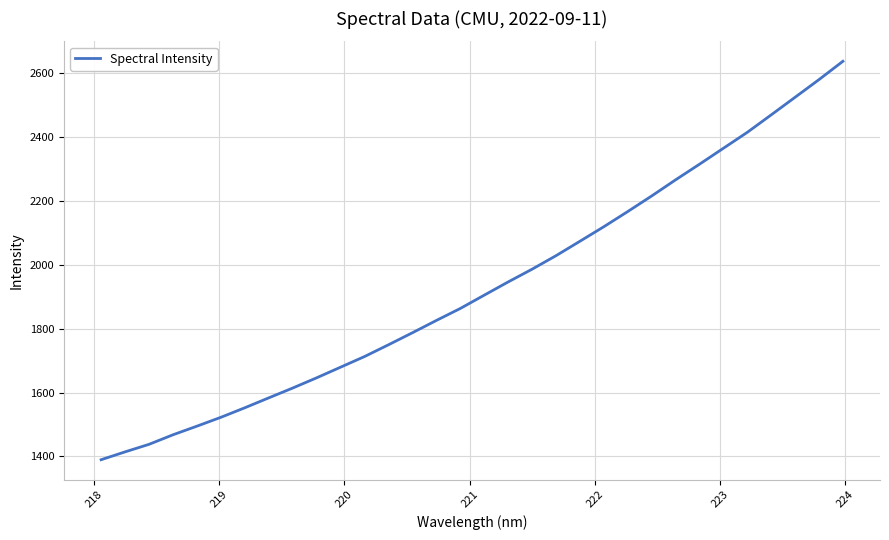

What is the difference between the second highest and minimum values?

1189.5